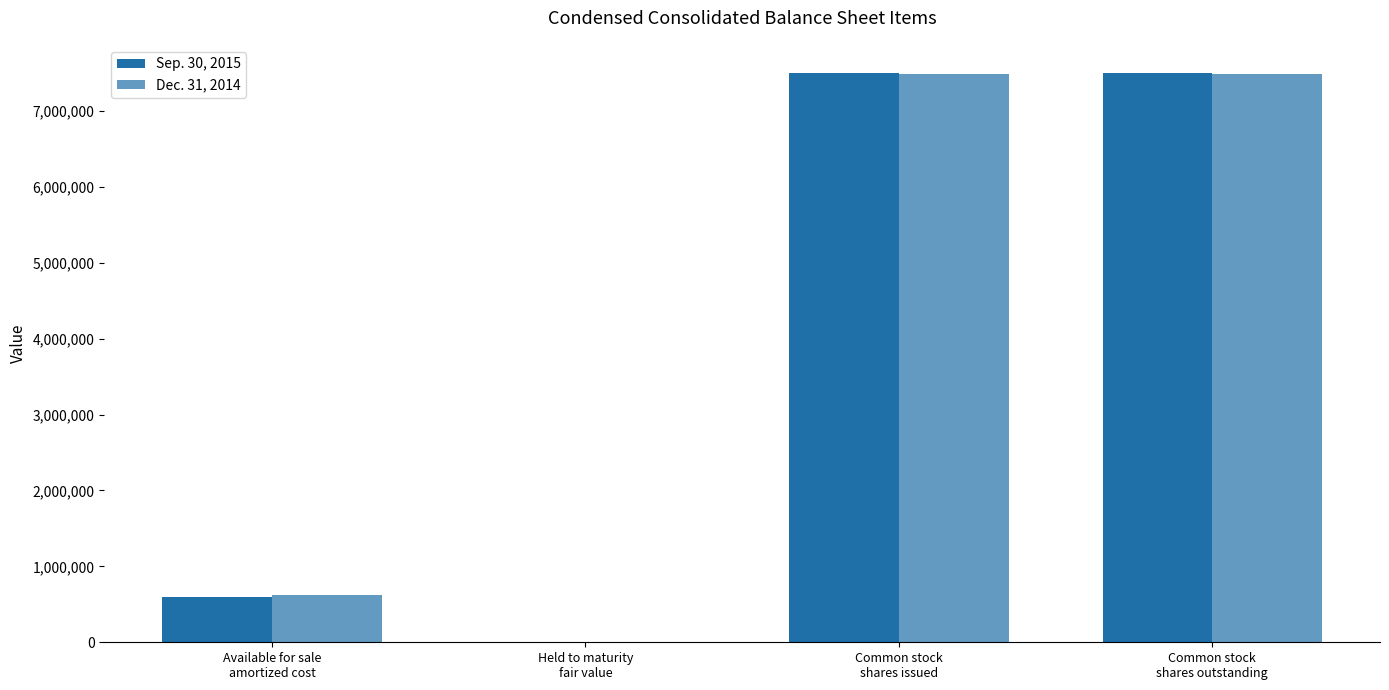

What is the sum of all Sep. 30, 2015 values?

15596469